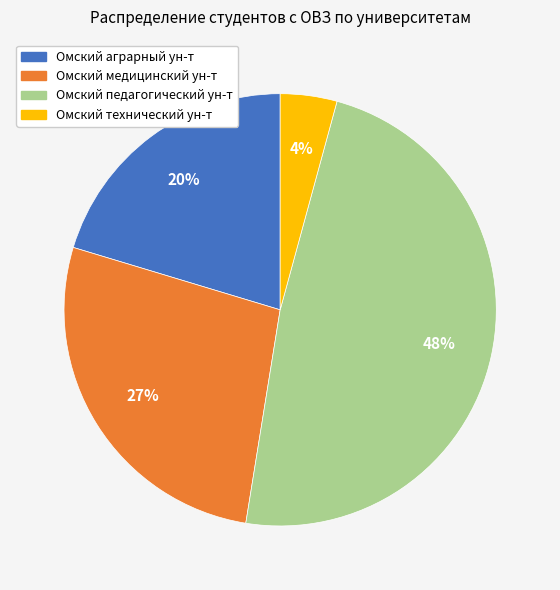

Do Омский медицинский ун-т and Омский педагогический ун-т together represent more than half of the pie?

Yes